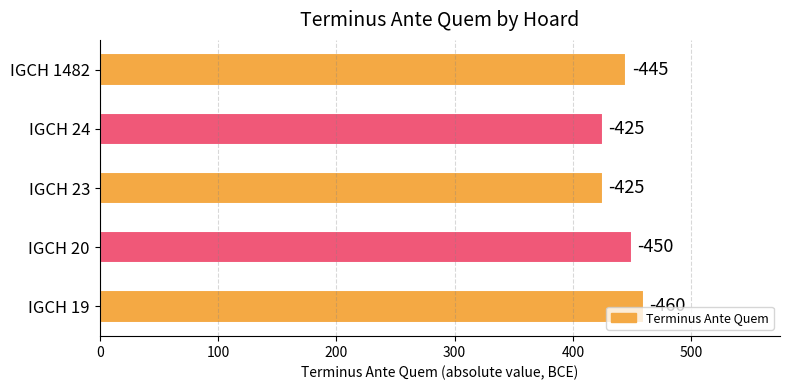

What is the greatest value displayed?

460